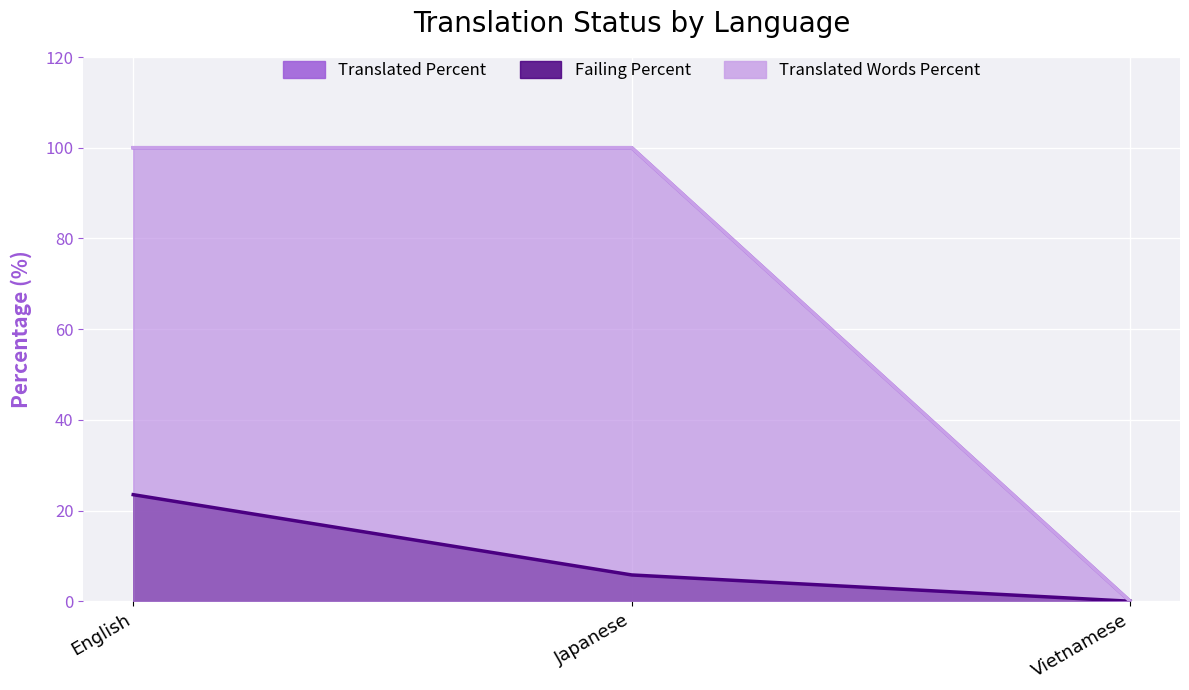

How many positive values does the translated_words_percent series have?

2